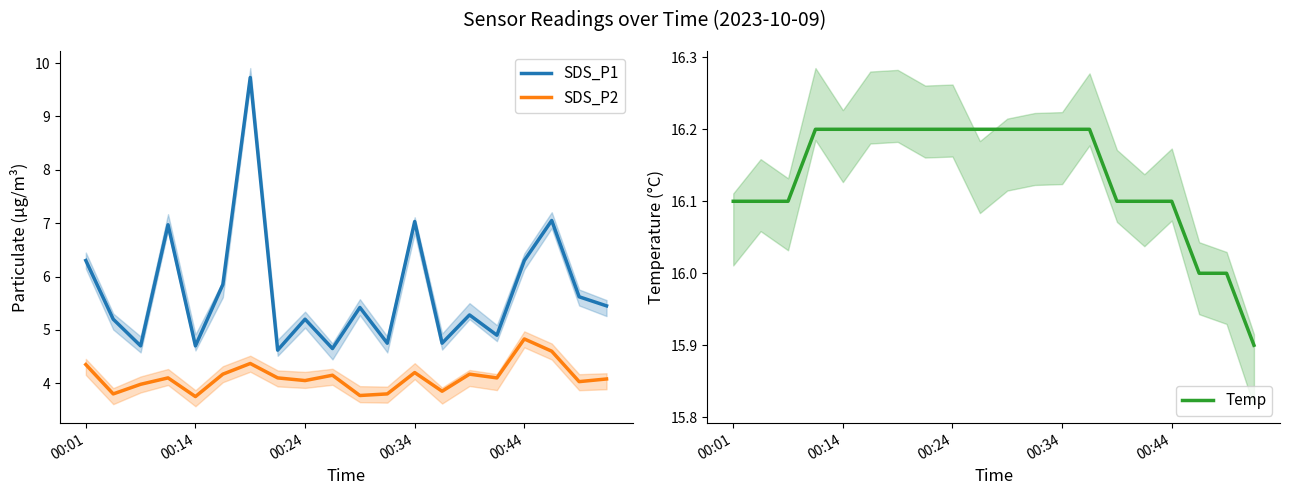

What is the minimum value shown in the chart?

3.8